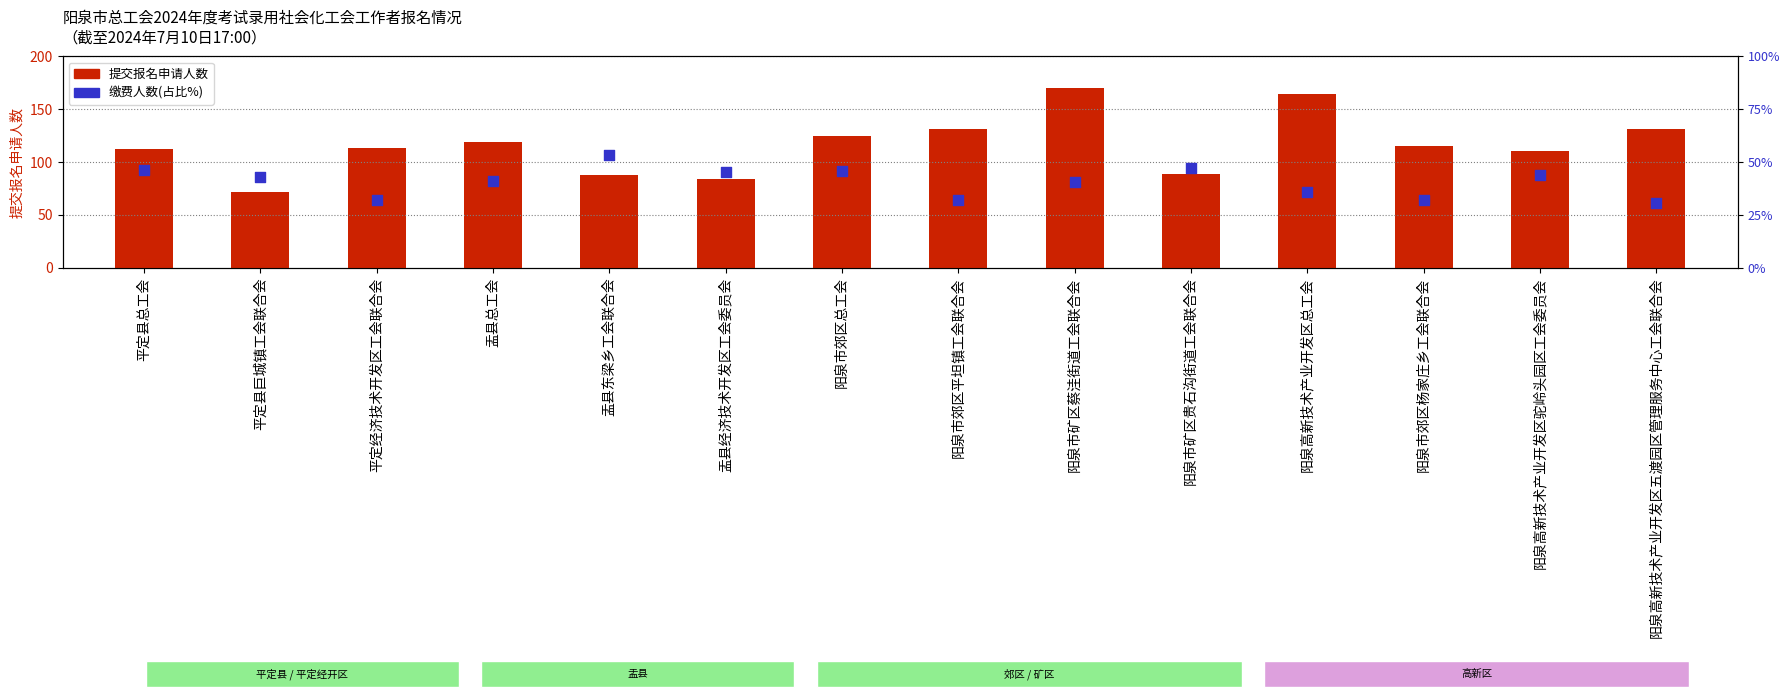

Which series reaches the minimum Y coordinate?

缴费人数(占比%)